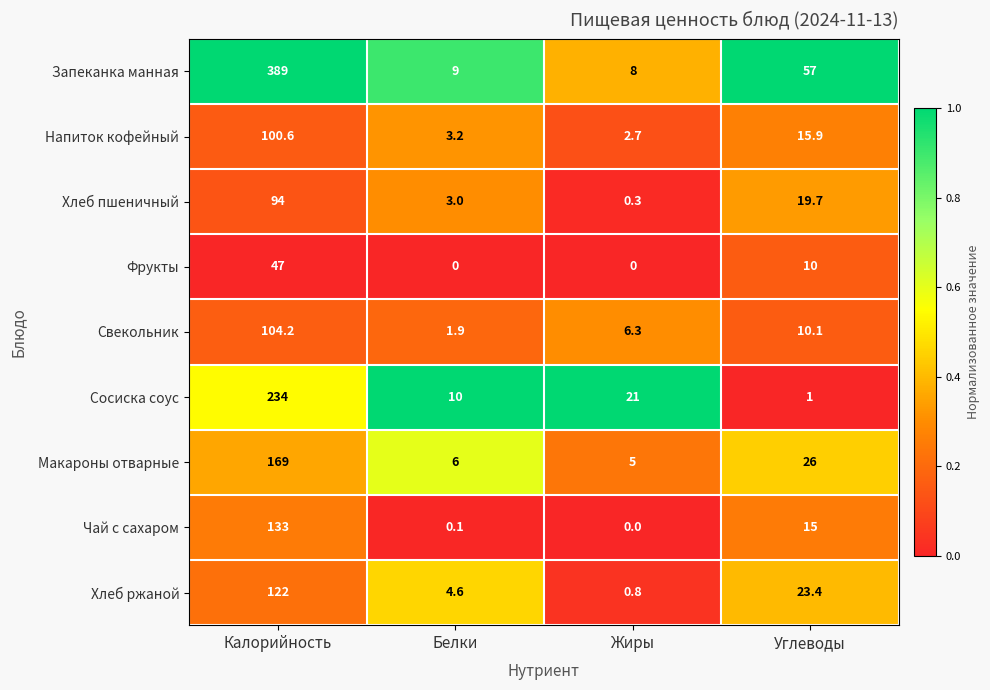

What is the difference between the second highest and minimum values in the Сосиска соус series?

20.0